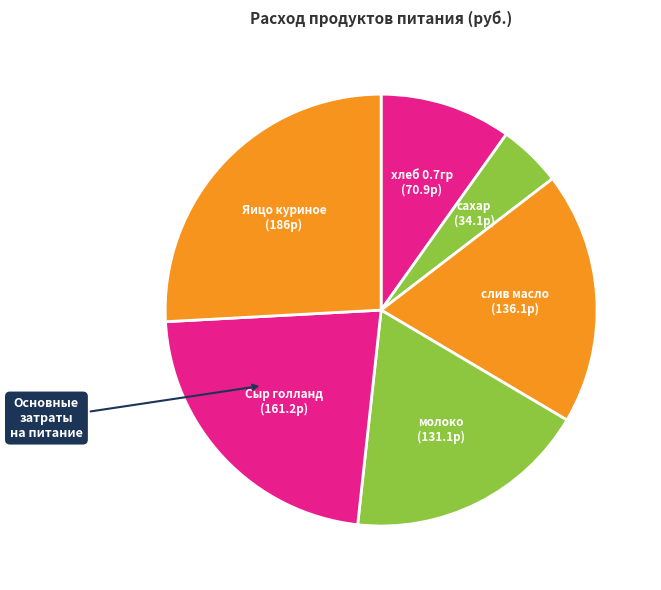

Does any single category account for the majority?

No